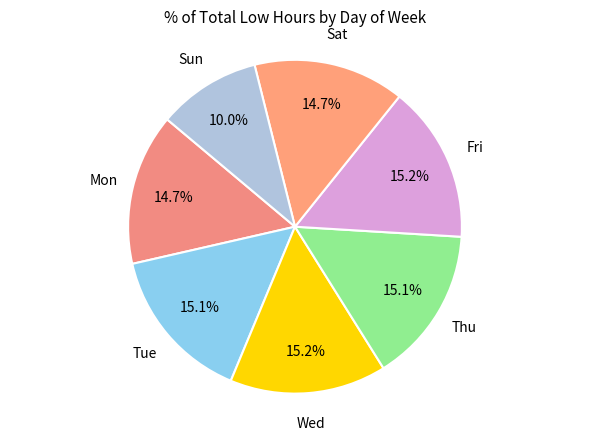

How many segments does this pie chart have?

7